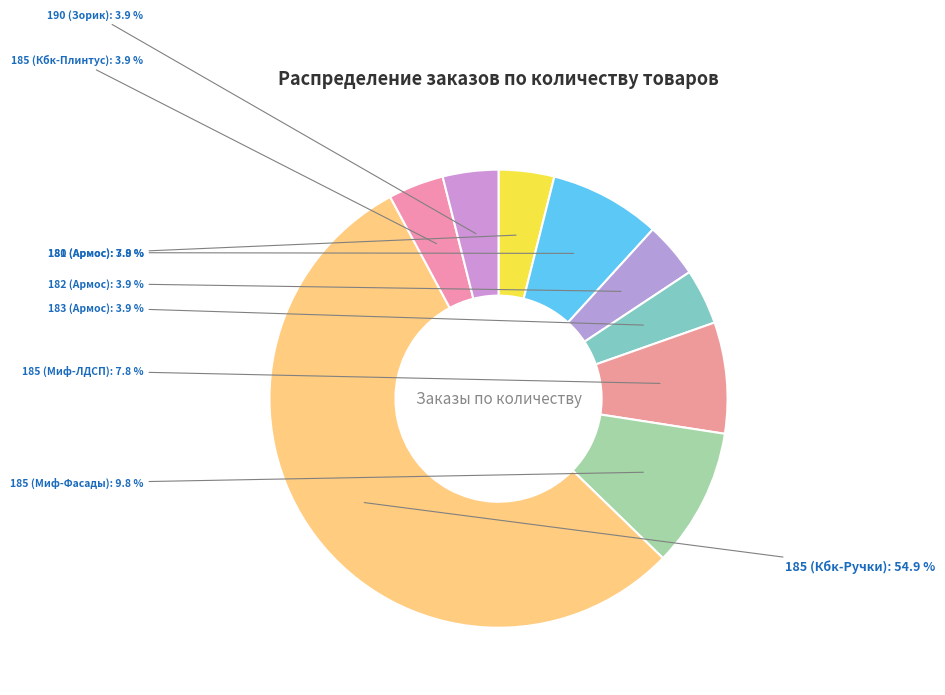

Is there a majority slice in this chart?

Yes